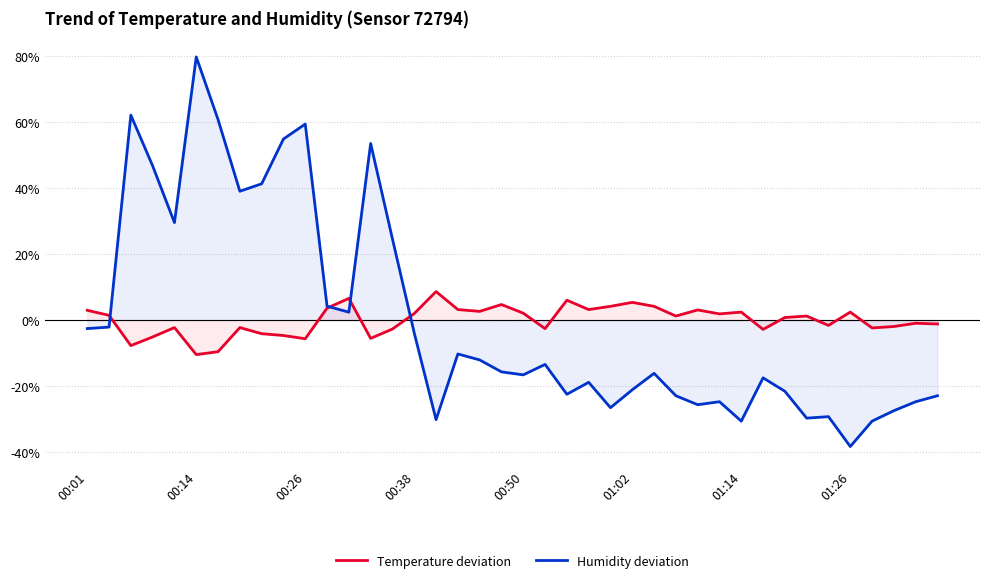

True or false: Humidity deviation and Temperature deviation intersect in this chart.

True